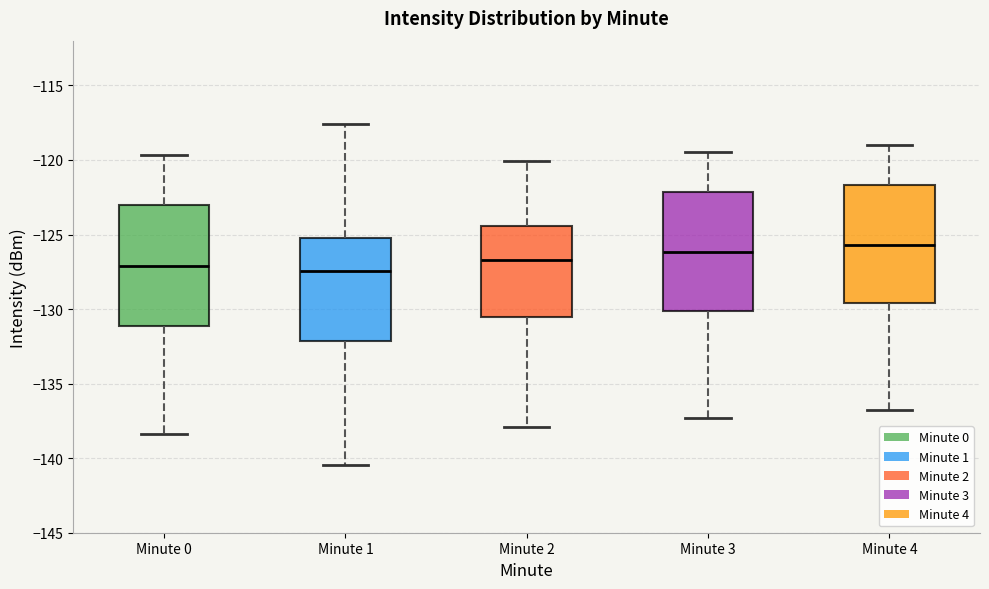

Where is the upper edge of the box for Minute 4 on the y-axis? The values are not printed on the chart, so give them approximately, as read against the axis.

-121.5